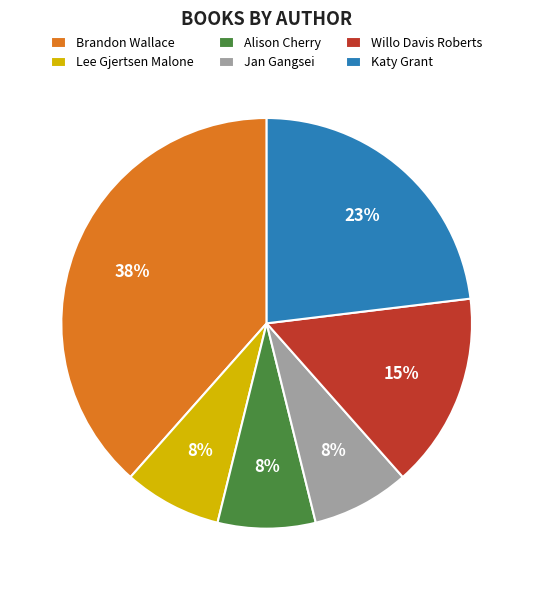

How many slices are in this pie chart?

6